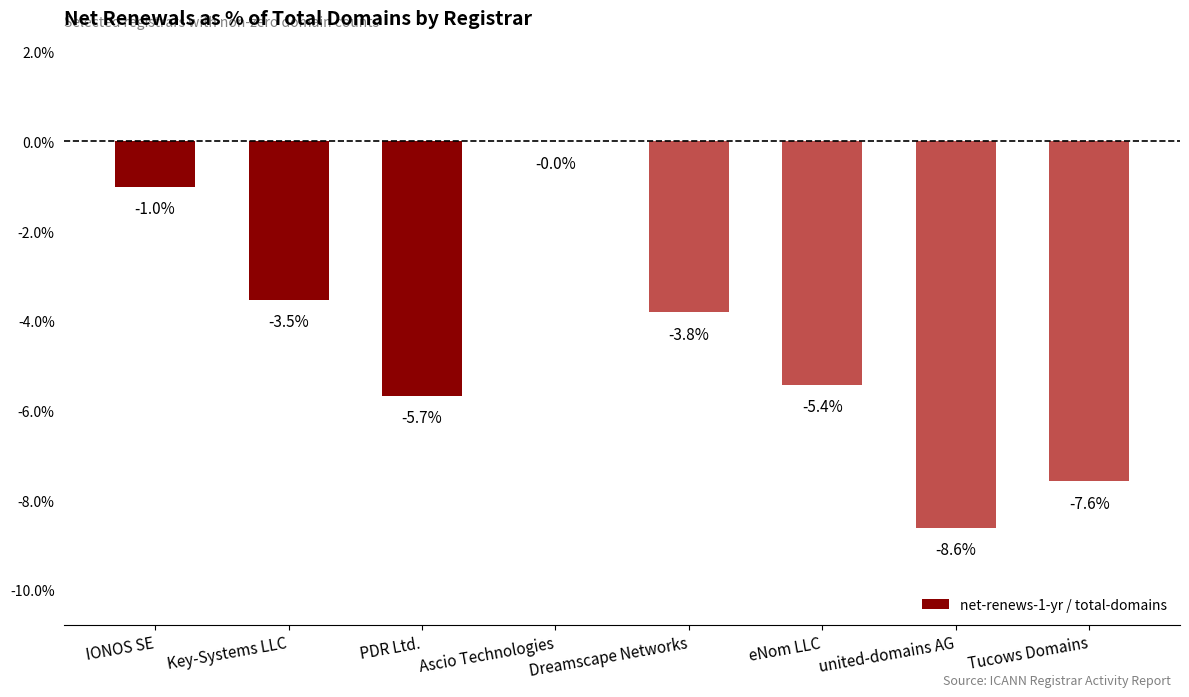

True or false: the data shows -5.4 at eNom LLC.

True